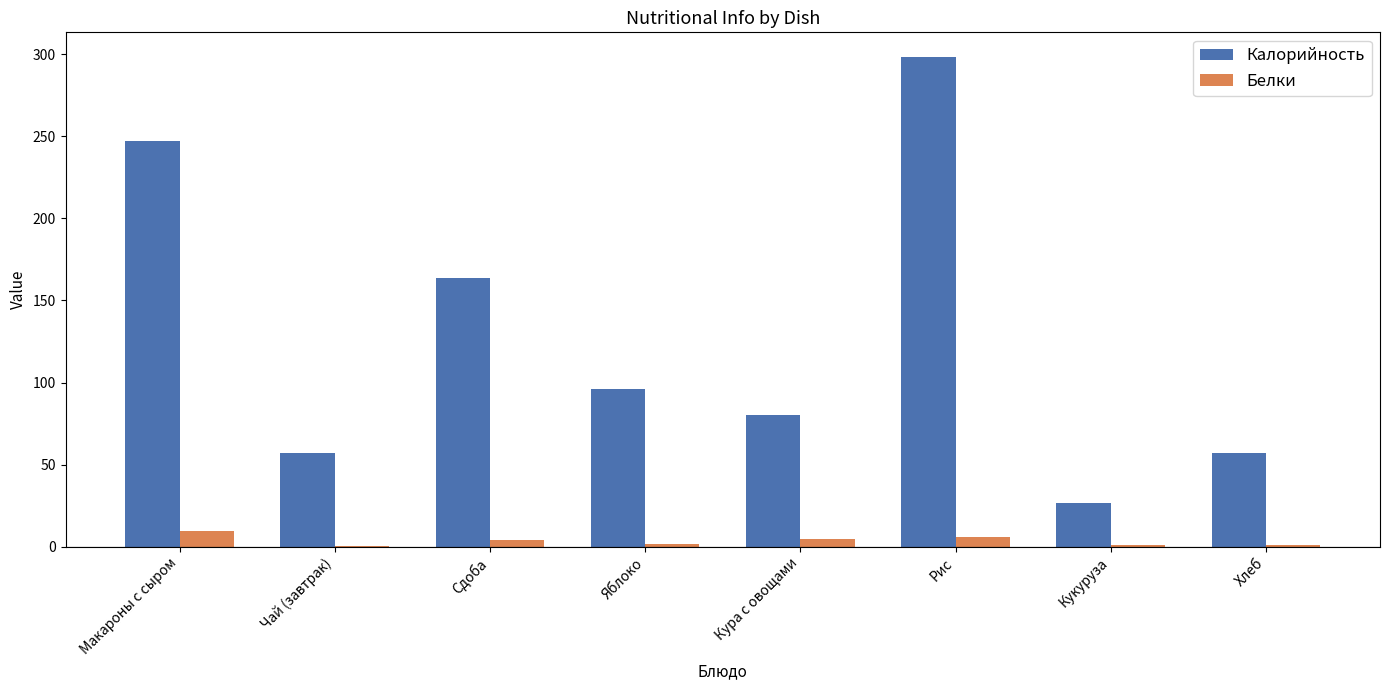

The Калорийность series shows 38.4 at Кукуруза. True or false?

False